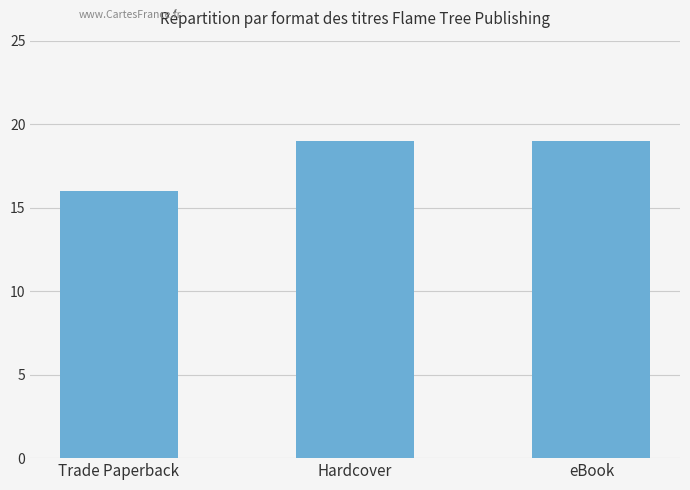

What is the ratio of the value at Hardcover to the value at Trade Paperback?

1.2